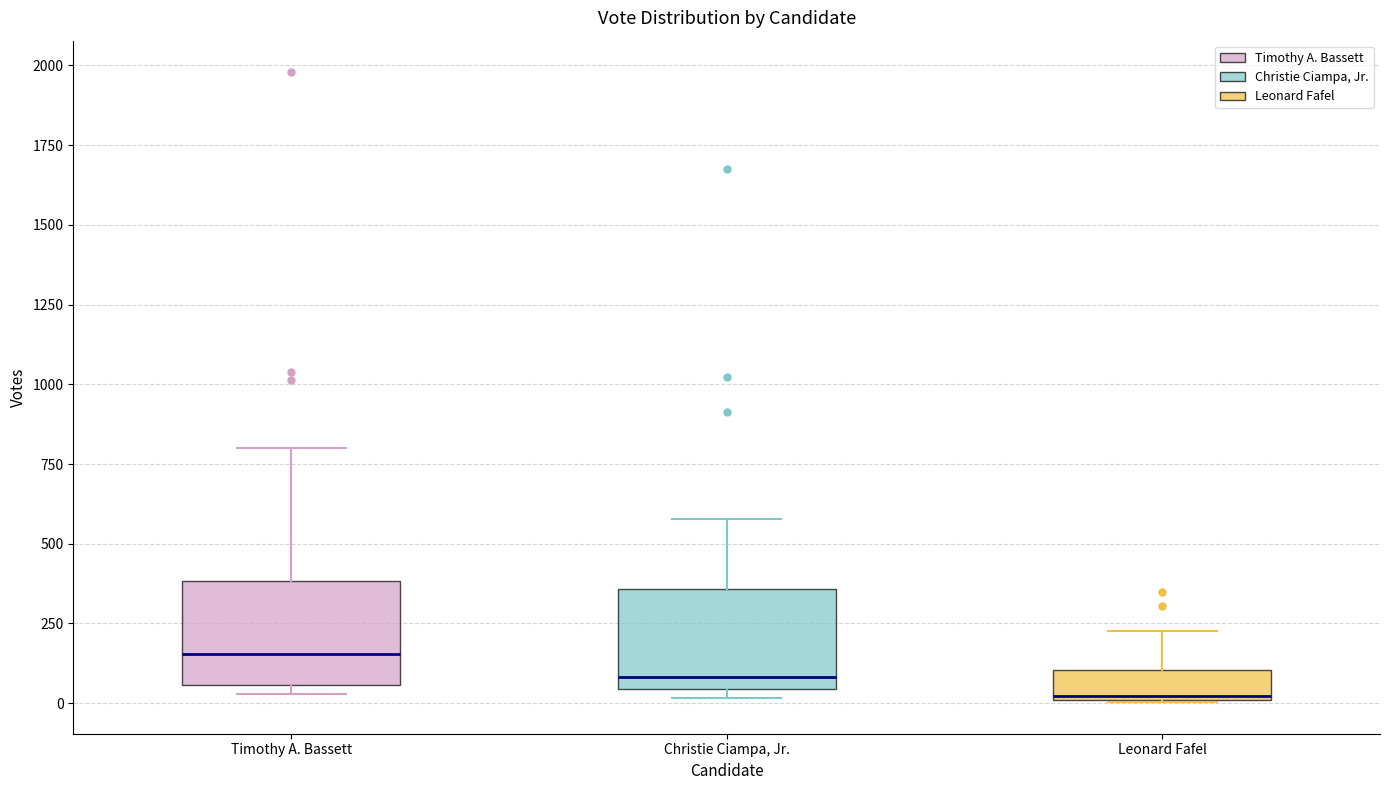

Reading left to right, read every box against the y-axis: the position of its median line, the range the box covers, and the ends of its whiskers. The values are not printed on the chart, so give them approximately, as read against the axis.

Timothy A. Bassett: median 150, box 50 to 400, whiskers 50 (just below the box's lower edge) to 800
Christie Ciampa, Jr.: median 100, box 50 to 350, whiskers 0 to 600
Leonard Fafel: median 0, box 0 to 100, whiskers 0 to 250